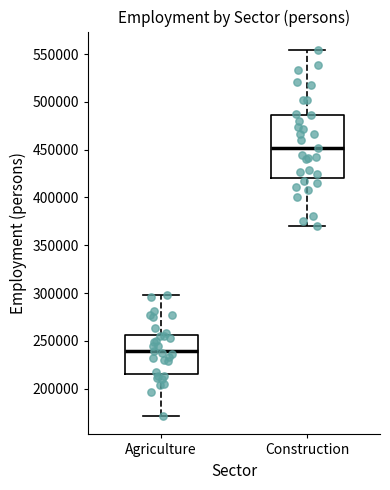

Reading left to right, transcribe this box plot: for each box, give where its median line is, the range the box spans, and where its two whiskers end, as read against the y-axis. The values are not printed on the chart, so give them approximately, as read against the axis.

Agriculture: median 240000, box 215000 to 255000, whiskers 170000 to 300000
Construction: median 450000, box 420000 to 485000, whiskers 370000 to 555000